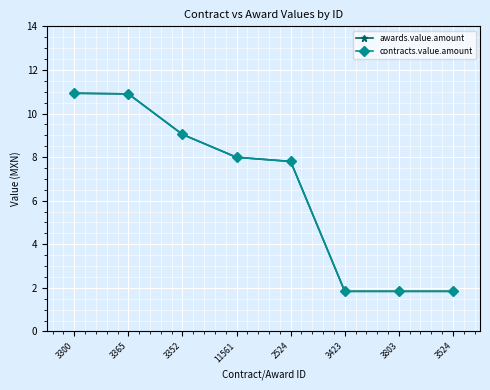

What is the highest value of the awards.value.amount series?

10.9